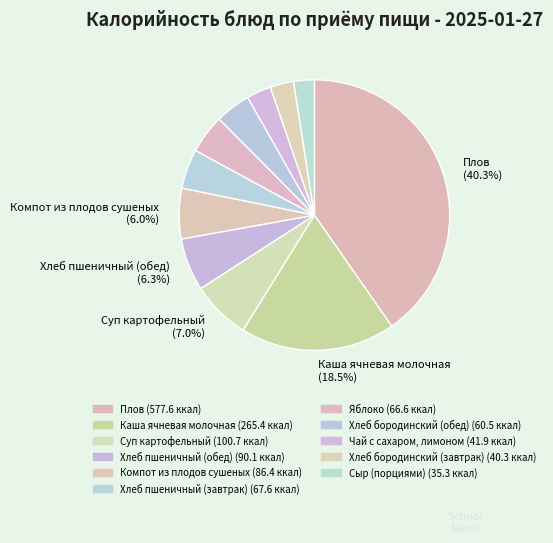

What is the smallest slice in the pie chart?

Сыр (порциями)